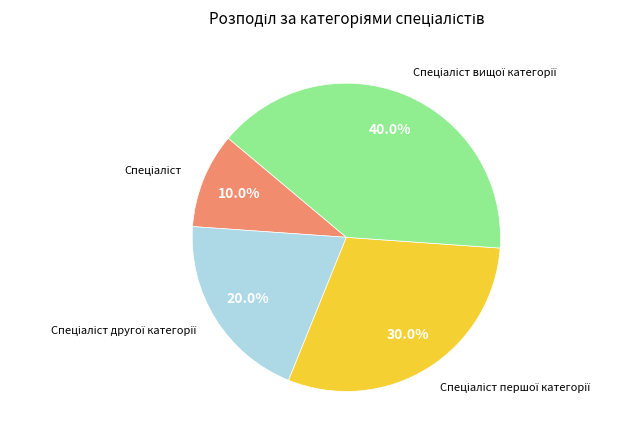

To the nearest percent, what is the difference between the largest and smallest slice percentages?

30%